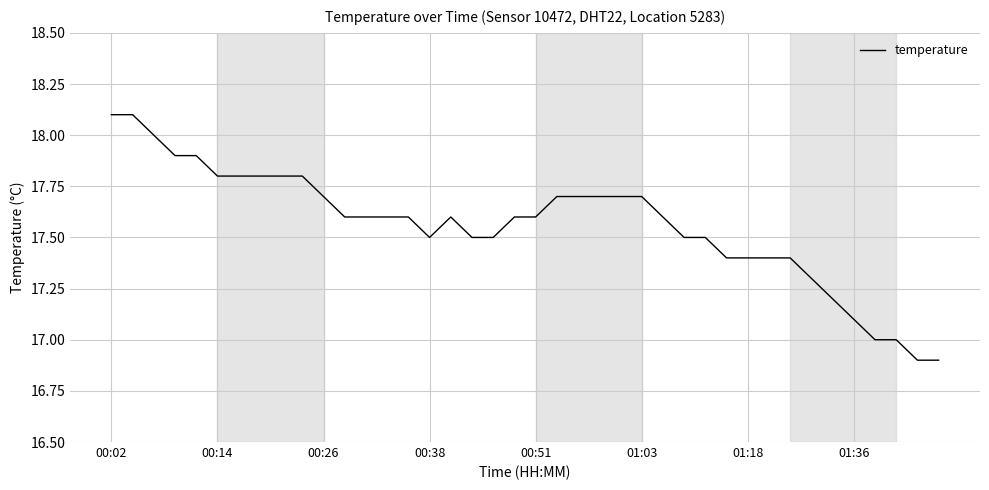

What is the sum of all values?

702.5